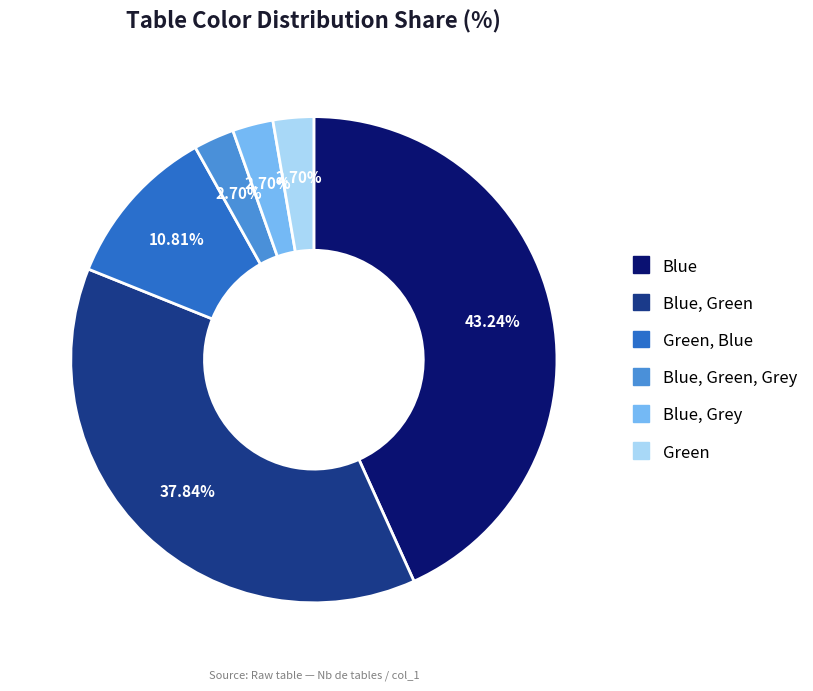

Is there a majority slice in this chart?

No